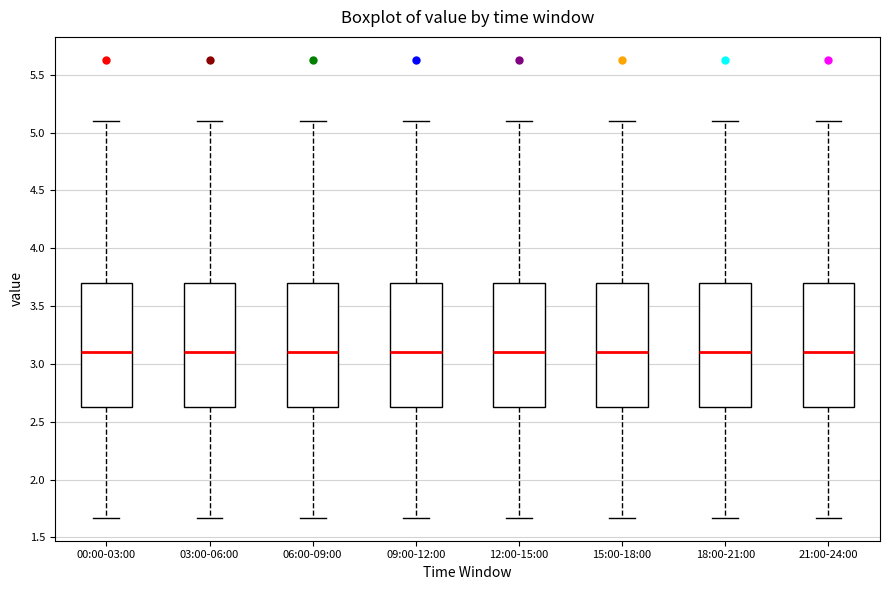

Where does the median line of the box for 06:00-09:00 sit on the y-axis? The values are not printed on the chart, so give them approximately, as read against the axis.

3.10